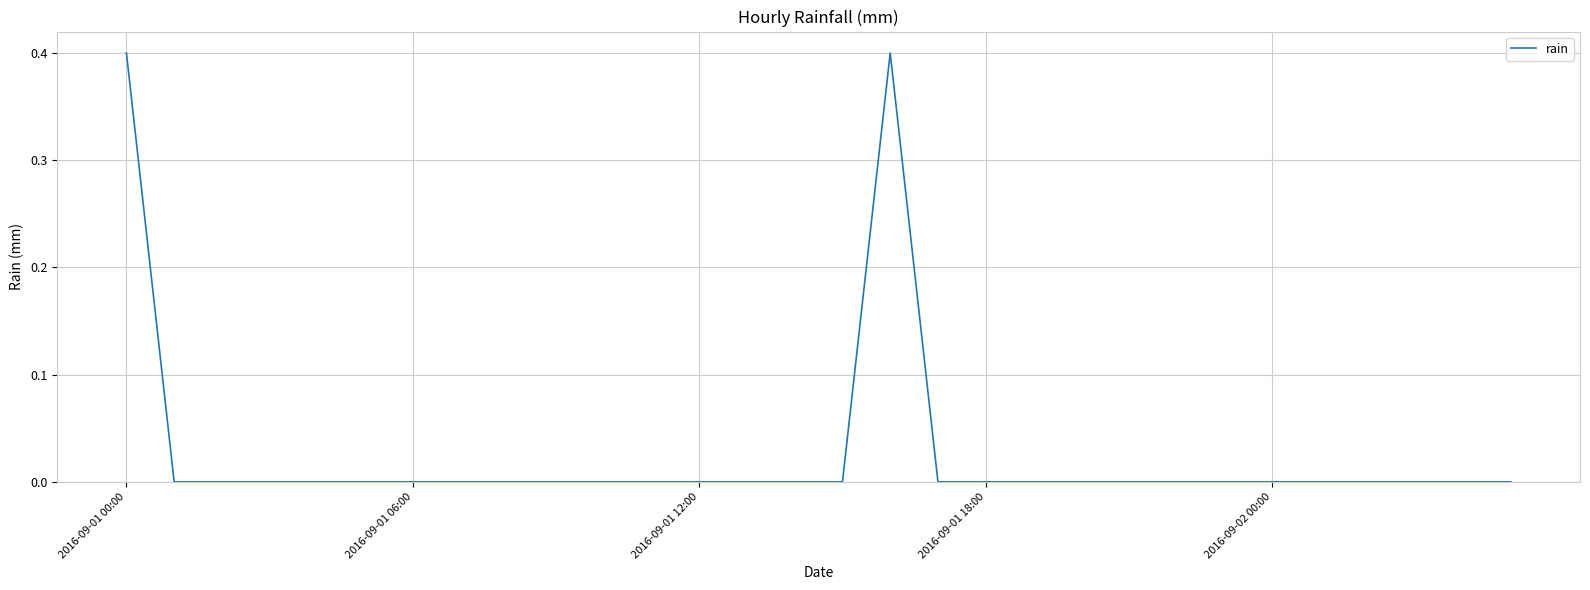

What is the difference between the maximum and minimum values?

0.4